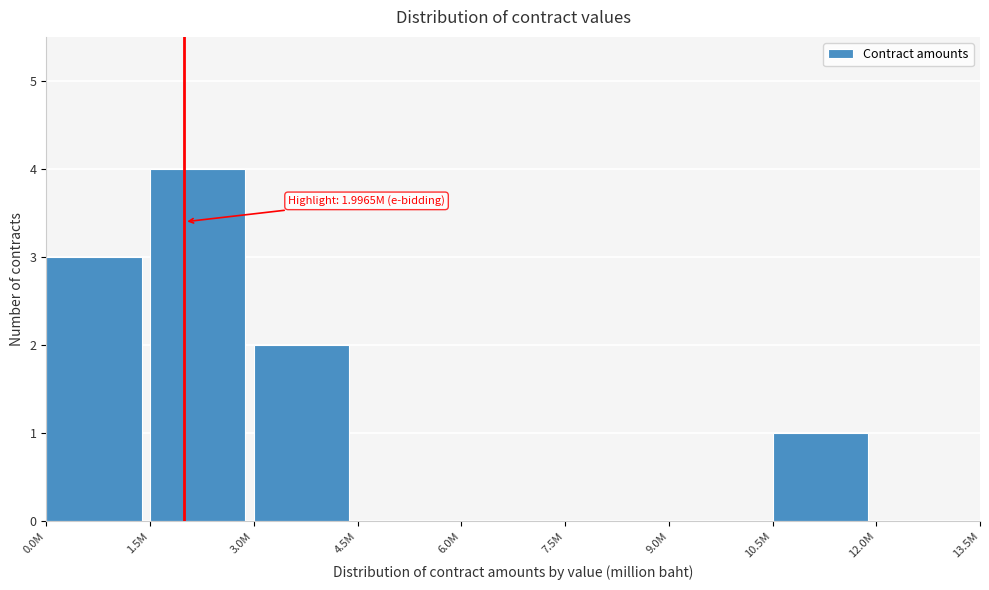

Reading left to right, extract all data points from this chart.

0.0M=3	1.5M=4	3.0M=2	4.5M=0	6.0M=0	7.5M=0	9.0M=0	10.5M=1	12.0M=0